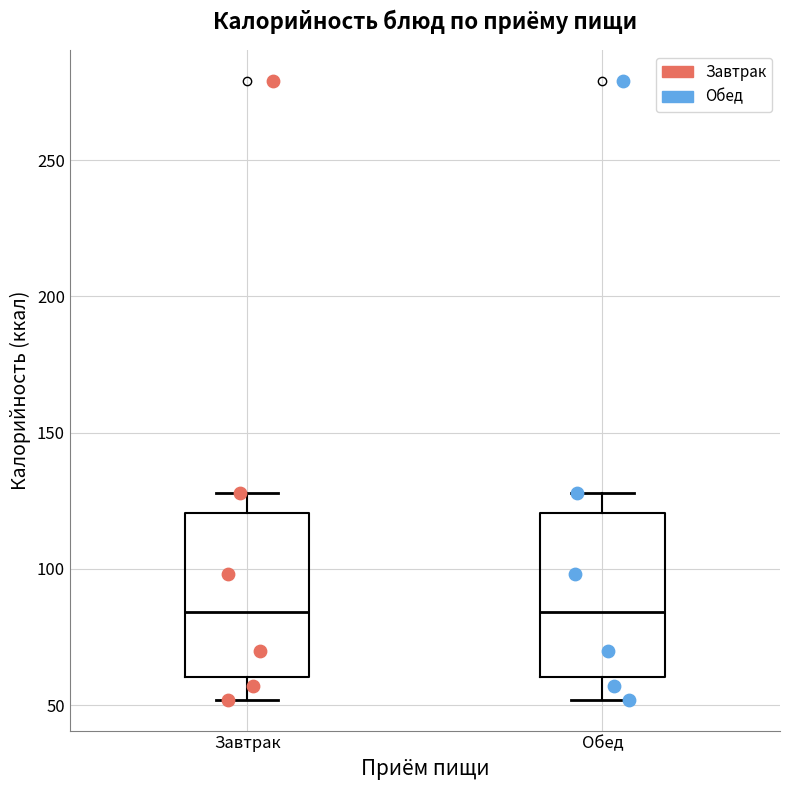

Reading left to right, read every box against the y-axis: the position of its median line, the range the box covers, and the ends of its whiskers. The values are not printed on the chart, so give them approximately, as read against the axis.

Завтрак: median 85, box 60 to 120, whiskers 50 to 130
Обед: median 85, box 60 to 120, whiskers 50 to 130